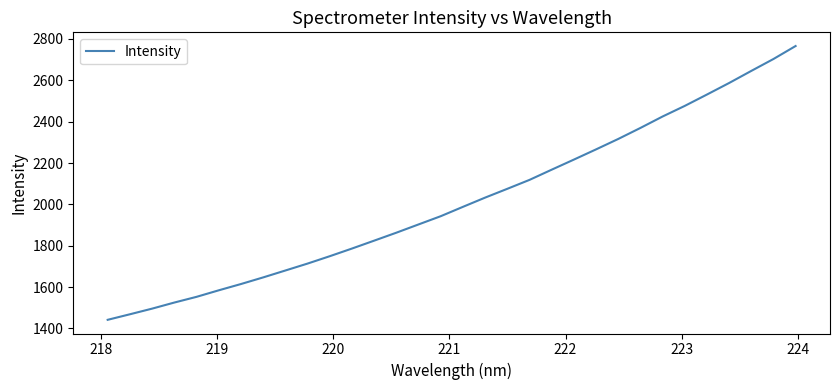

What is the minimum value shown in the chart?

1441.6